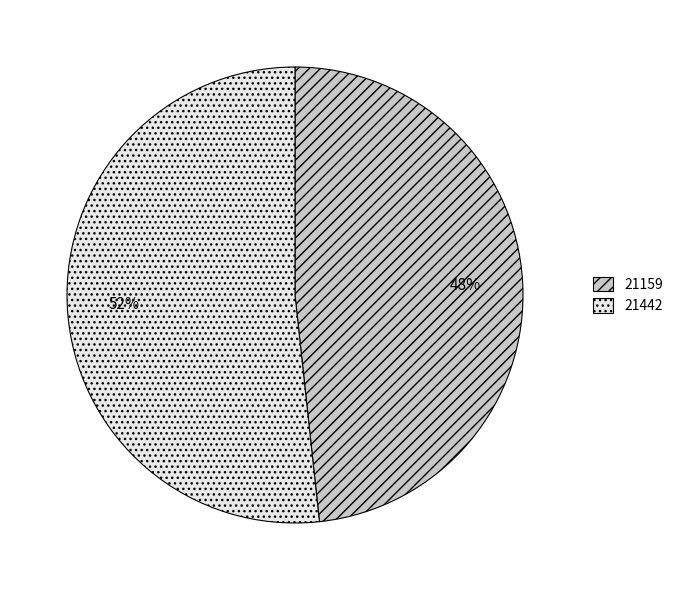

Which has a higher value, 21442 or 21159?

21442